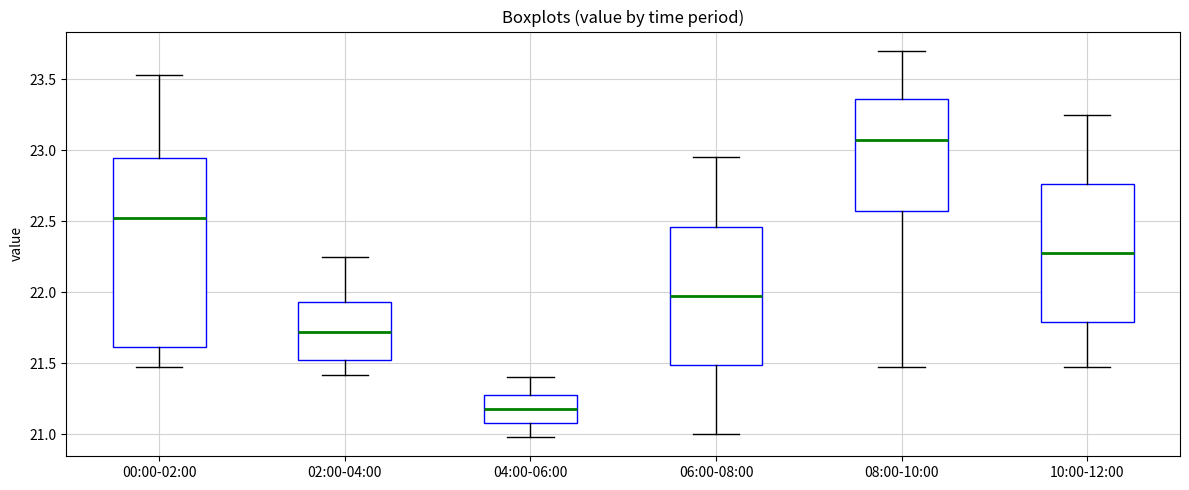

Comparing the boxes themselves (not the whiskers), which one is the tallest?

00:00-02:00